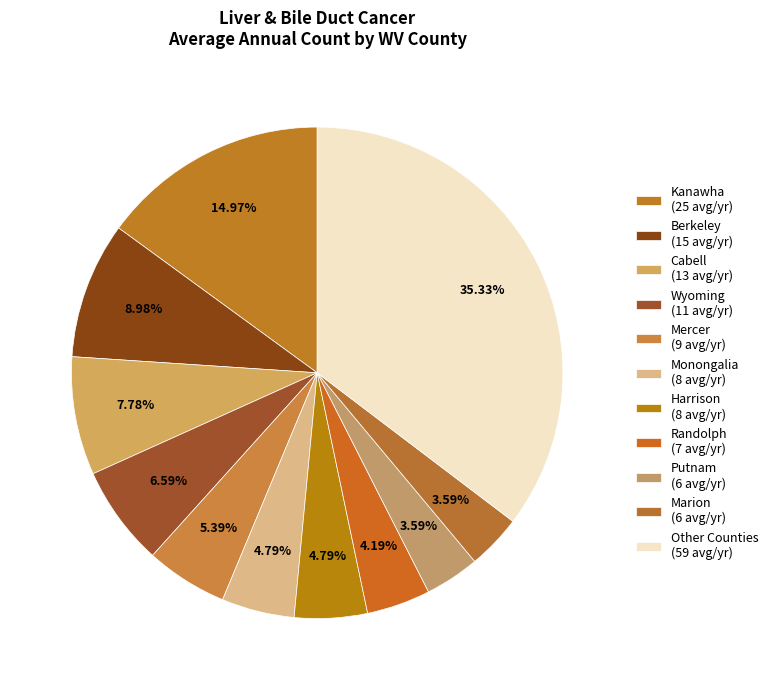

To the nearest percent, what is the average slice percentage?

9%